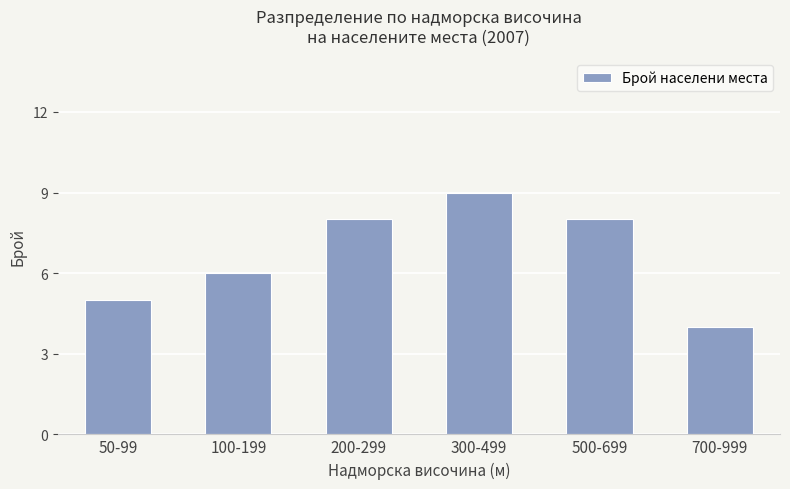

What is the sum of all values?

40